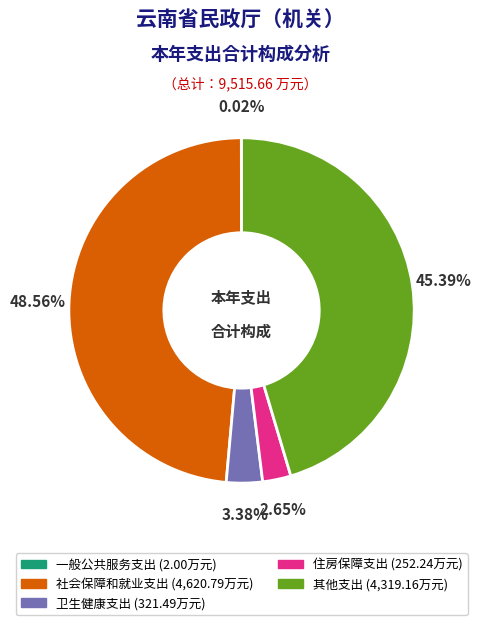

To the nearest percent, what is the average slice percentage?

20%